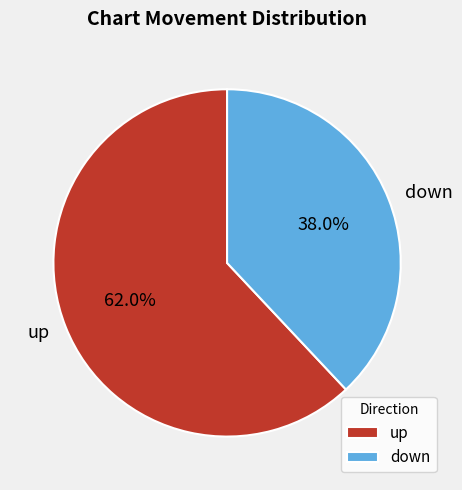

Combined, do down and up account for over 50%?

Yes